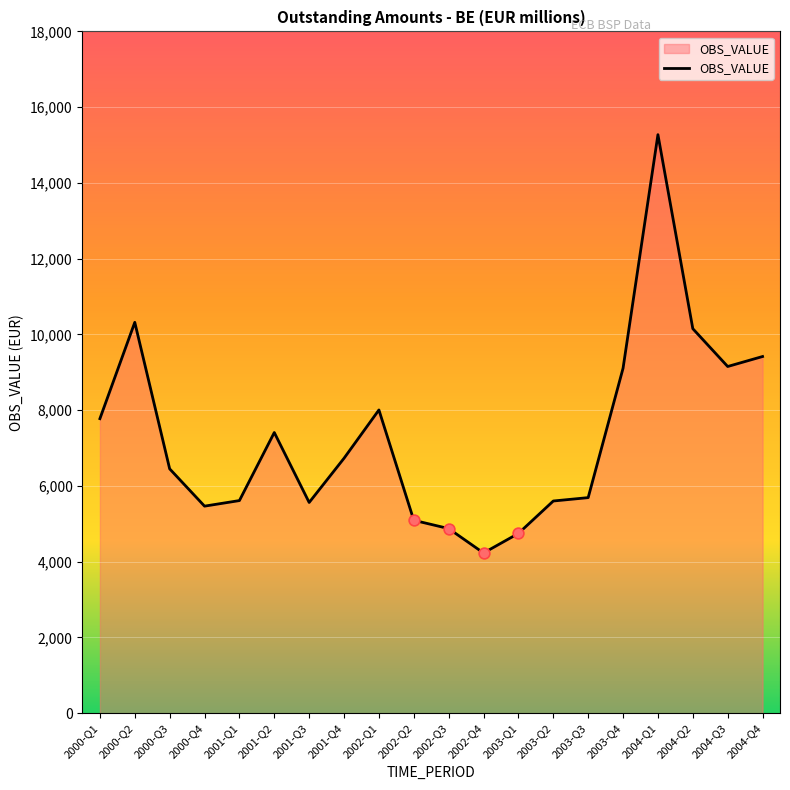

What is the change in value from 2002-Q4 to 2004-Q3?

+4922.9